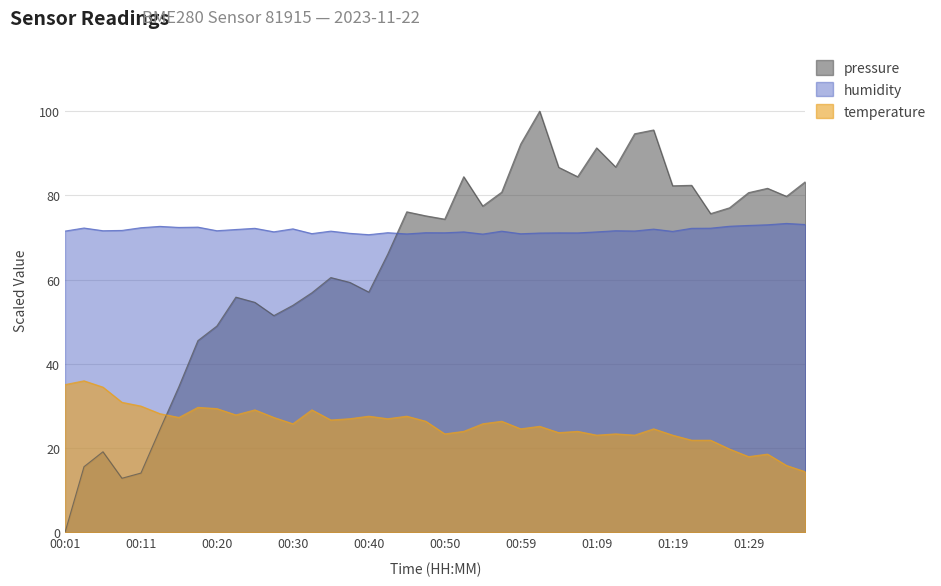

Rank the categories by temperature value from lowest to highest.

01:36, 01:33, 01:29, 01:31, 01:26, 01:21, 01:24, 01:09, 01:14, 01:19, 00:50, 01:12, 01:04, 00:52, 01:07, 00:59, 01:16, 01:02, 00:30, 00:55, 00:47, 00:57, 00:35, 00:38, 00:42, 00:16, 00:28, 00:40, 00:45, 00:23, 00:13, 00:25, 00:33, 00:20, 00:18, 00:11, 00:08, 00:06, 00:01, 00:03